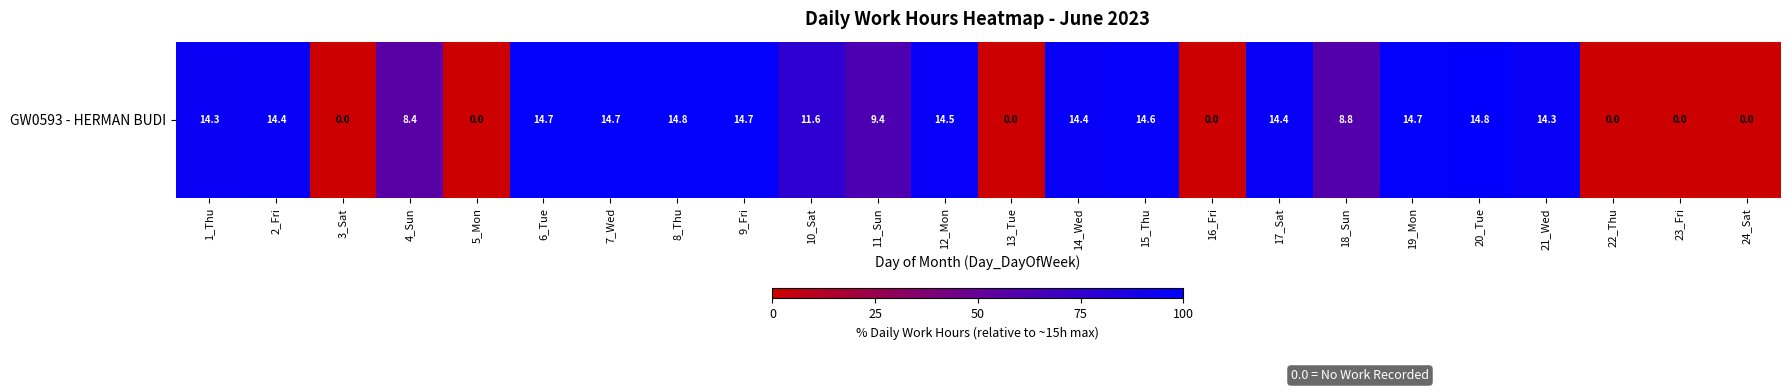

Reading right to left, transcribe all the data shown in this chart.

24_Sat=0.0	23_Fri=0.0	22_Thu=0.0	21_Wed=95.5	20_Tue=98.7	19_Mon=98.0	18_Sun=58.4	17_Sat=96.0	16_Fri=0.0	15_Thu=97.2	14_Wed=95.7	13_Tue=0.0	12_Mon=96.7	11_Sun=62.4	10_Sat=77.5	9_Fri=97.7	8_Thu=98.3	7_Wed=98.1	6_Tue=97.8	5_Mon=0.0	4_Sun=56.1	3_Sat=0.0	2_Fri=96.2	1_Thu=95.1